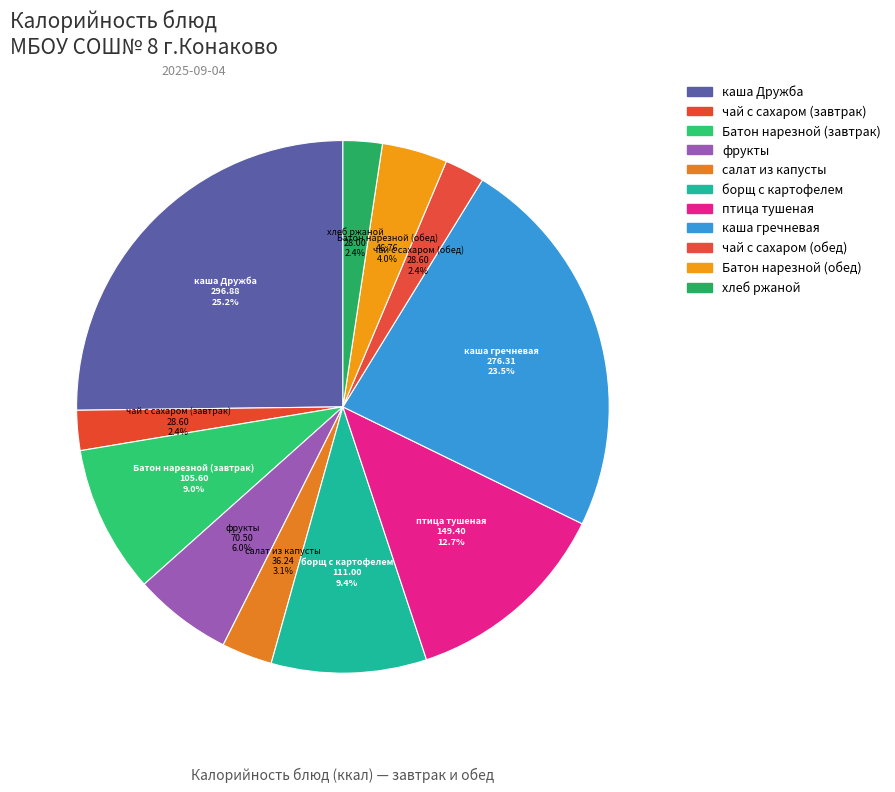

How many segments does this pie chart have?

11